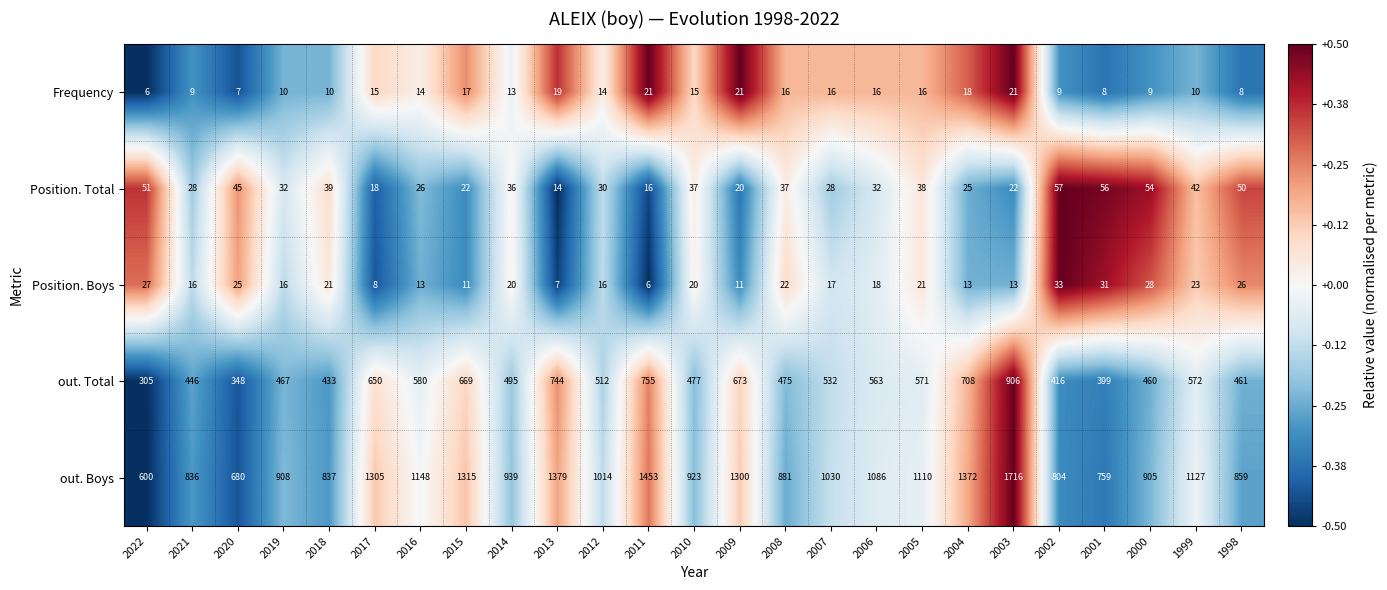

Is it true that Position. Total equals 39 at 2018?

True